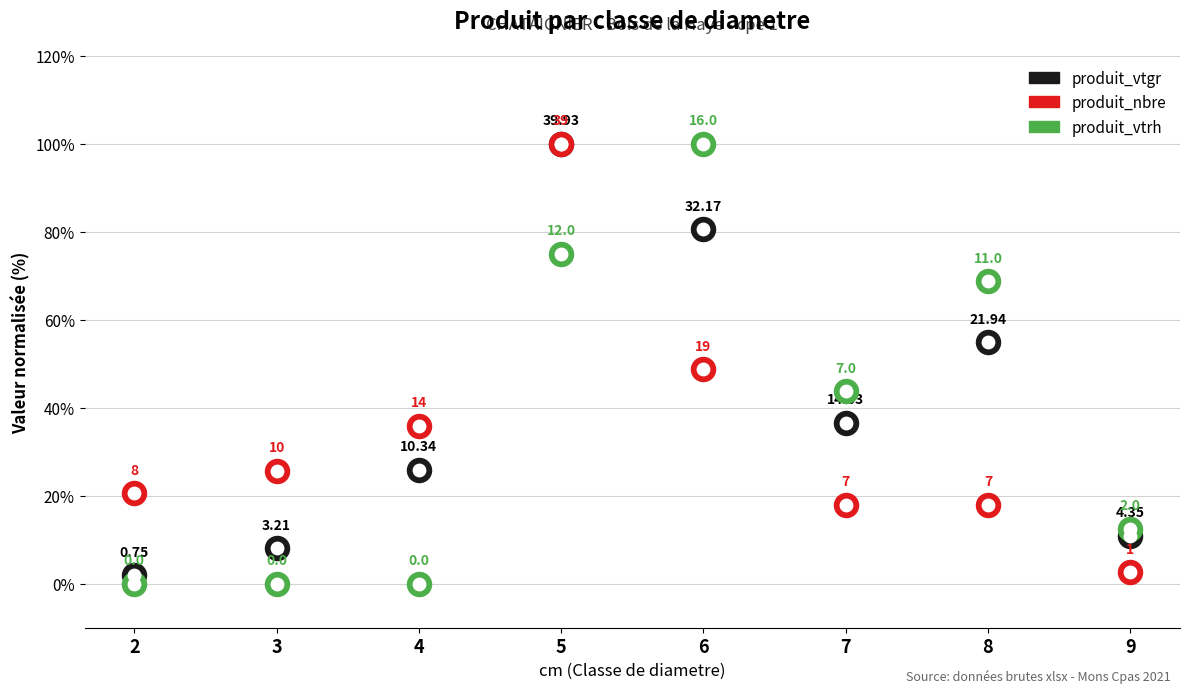

What is the total value across all series at 3?

33.7